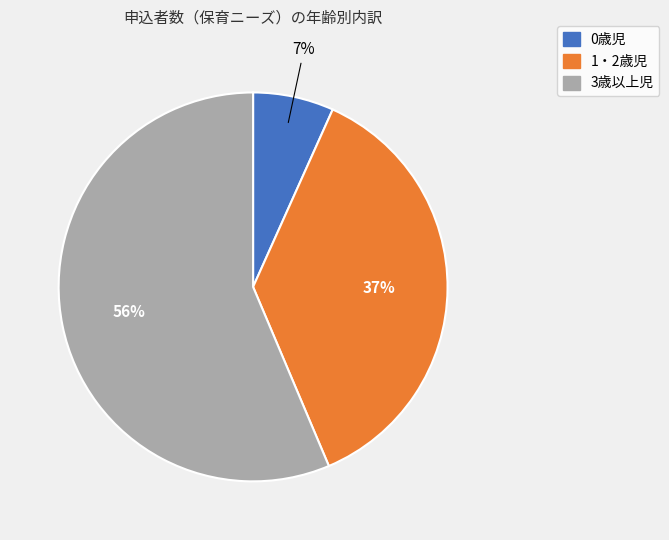

What percentage is the 0歳児 slice, to the nearest percent?

7%